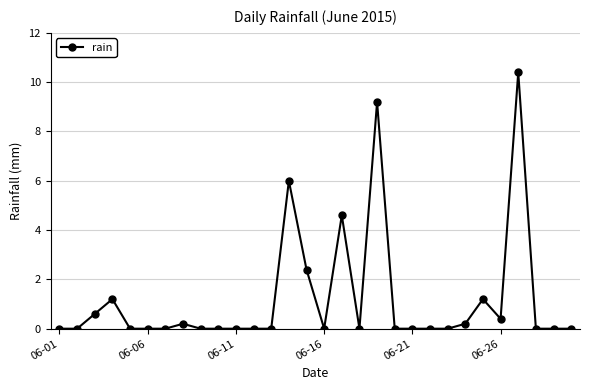

True or false: there are more than 2 points higher than both neighbors.

True